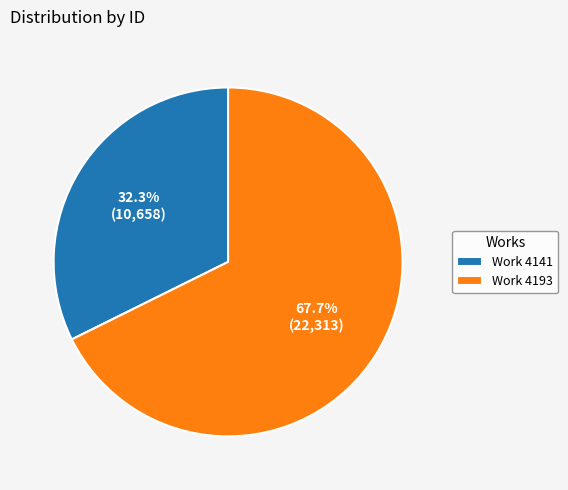

To the nearest percent, what is the average slice percentage?

50%